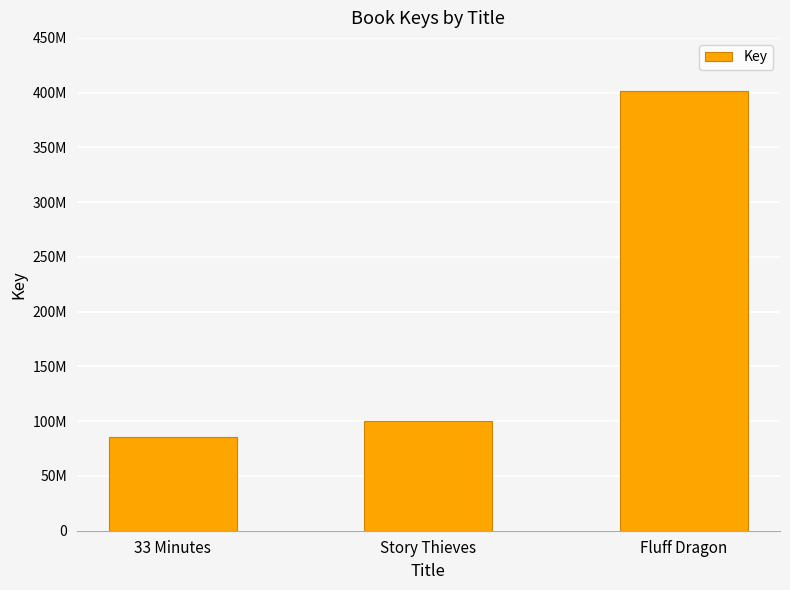

What is the sum of the values at 33 Minutes and Story Thieves?

186487737